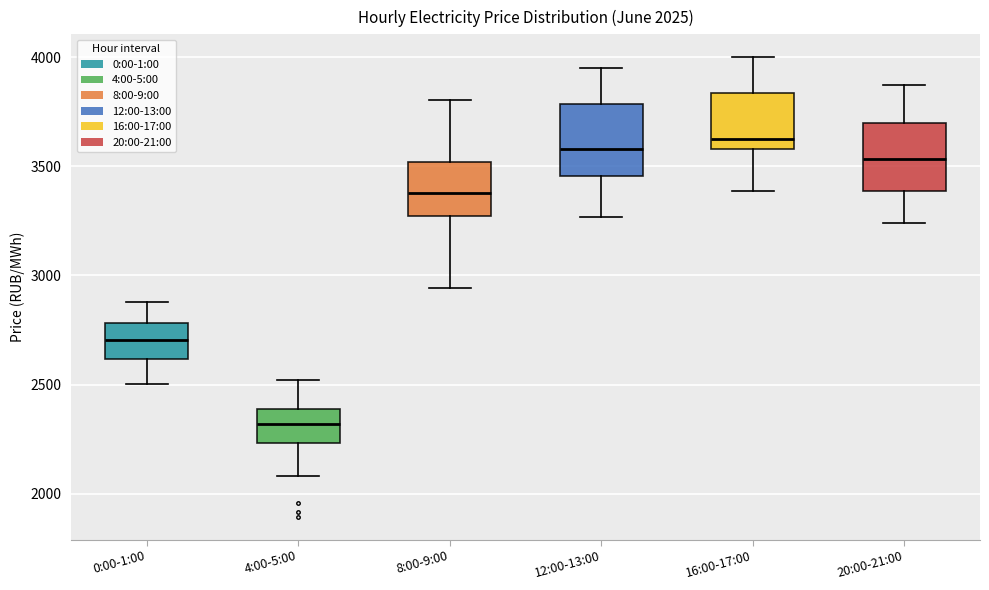

Which box has the lowest median line?

4:00-5:00